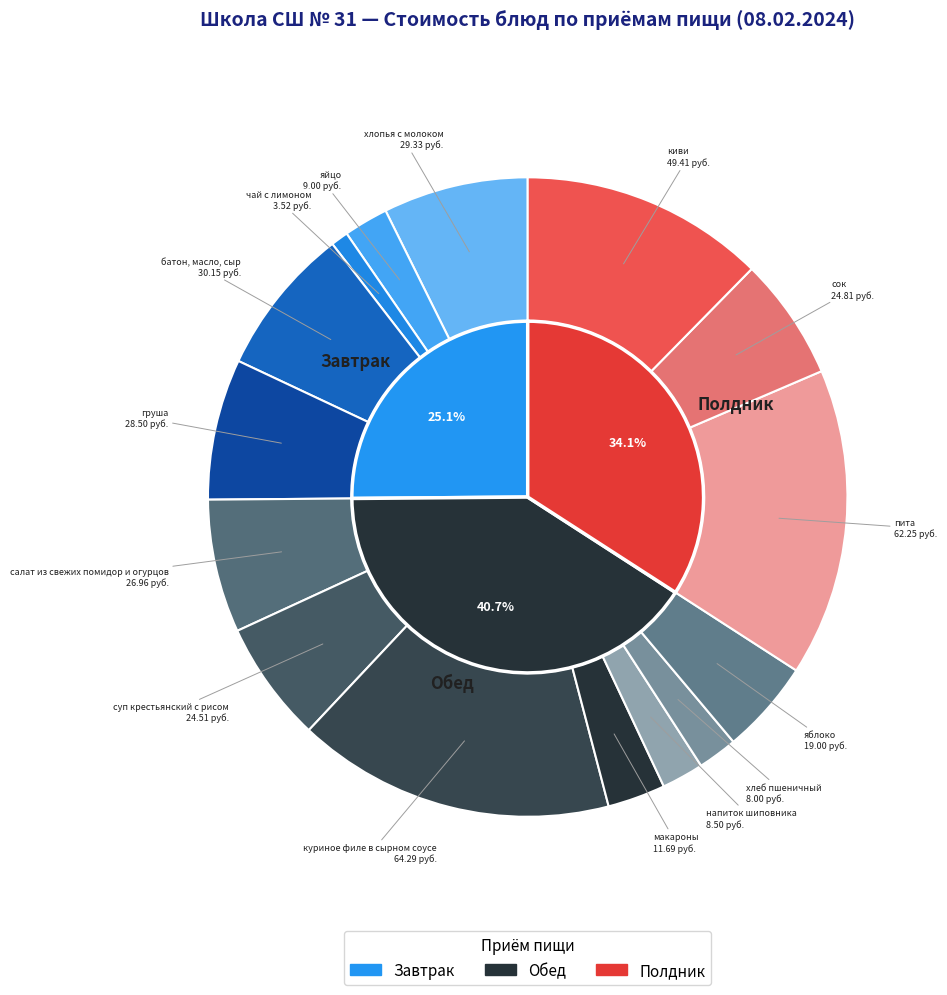

What percentage do яблоко and яйцо together represent?

7.0%